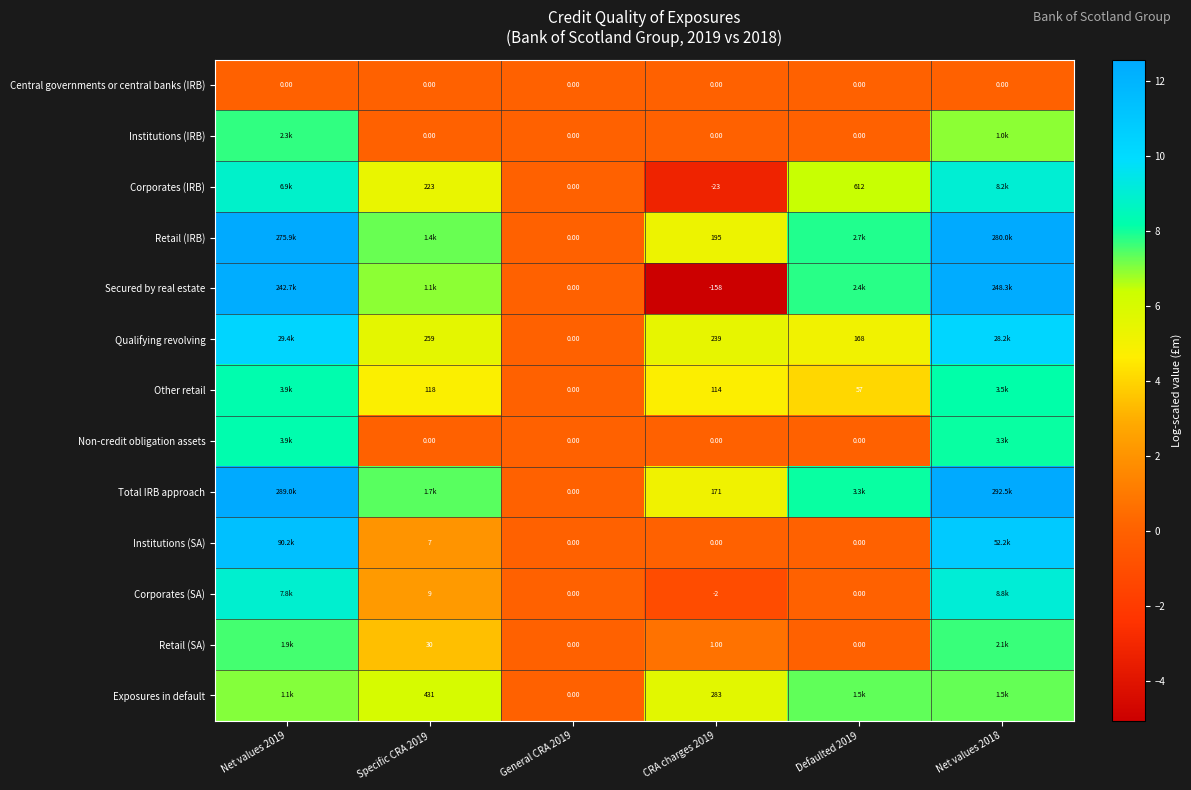

How many series are shown in this chart?

13